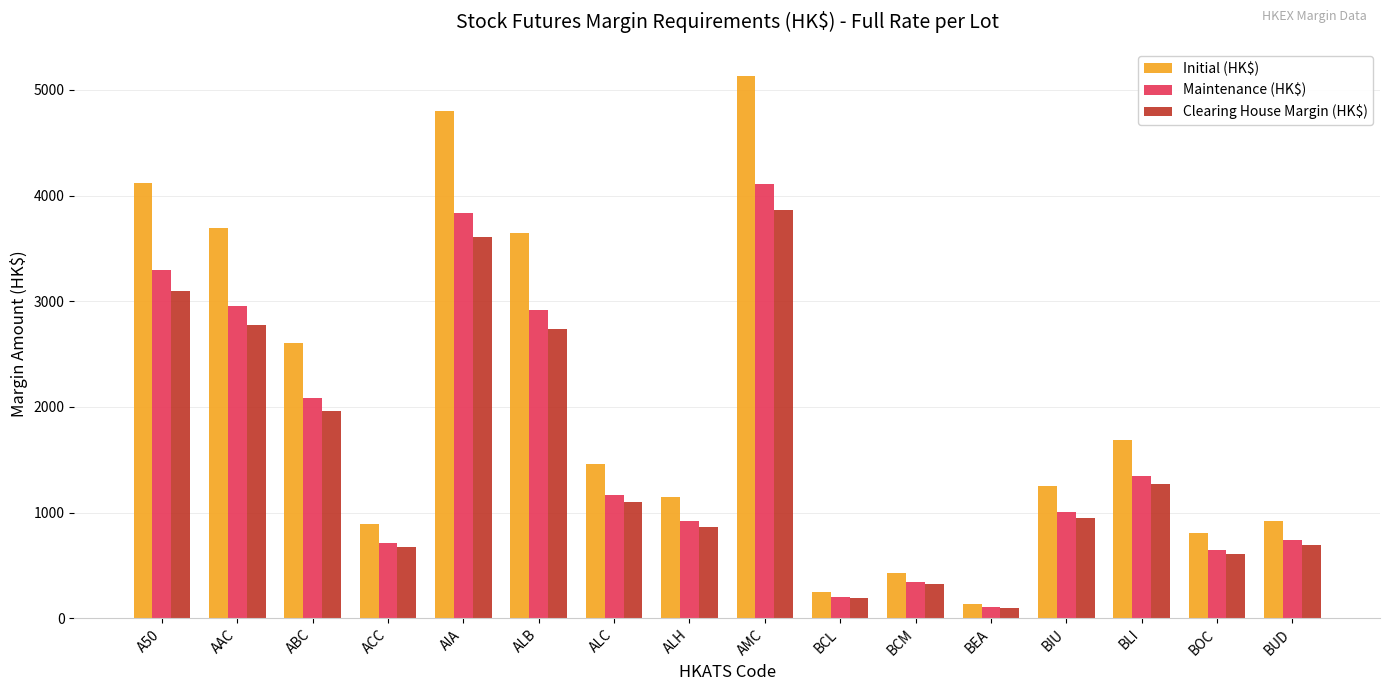

True or false: Initial (HK$) has a value of 3644 at ALB.

True